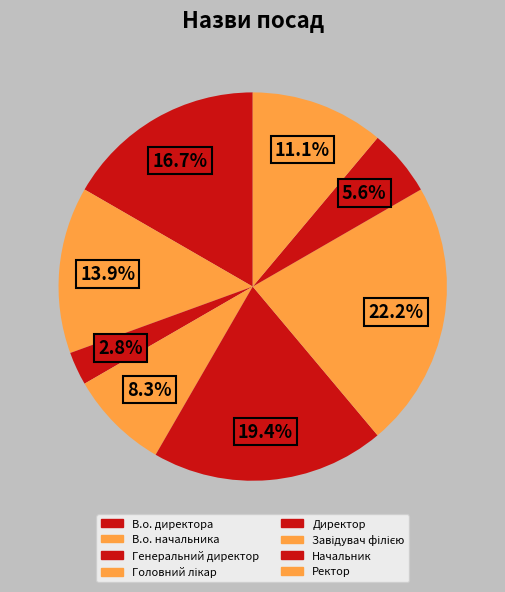

What percentage do В.о. начальника and Головний лікар together represent?

22.2%